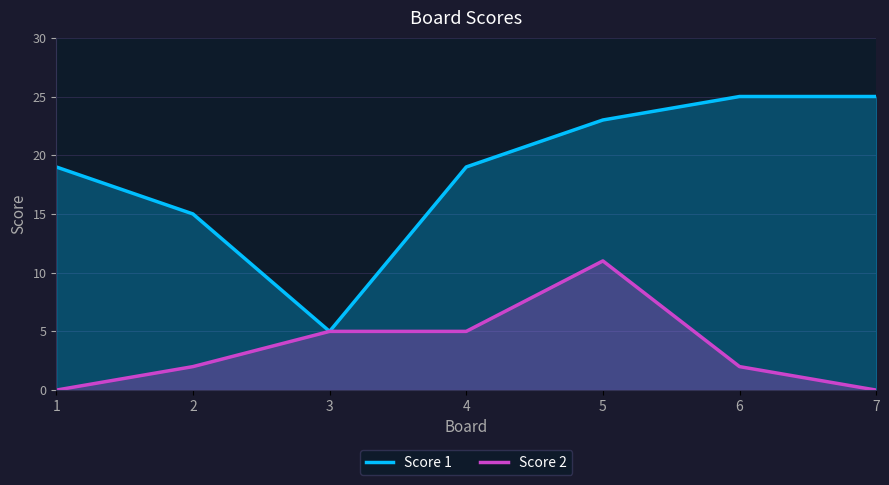

The value of Score 1 at 5 is 23. True or false?

True